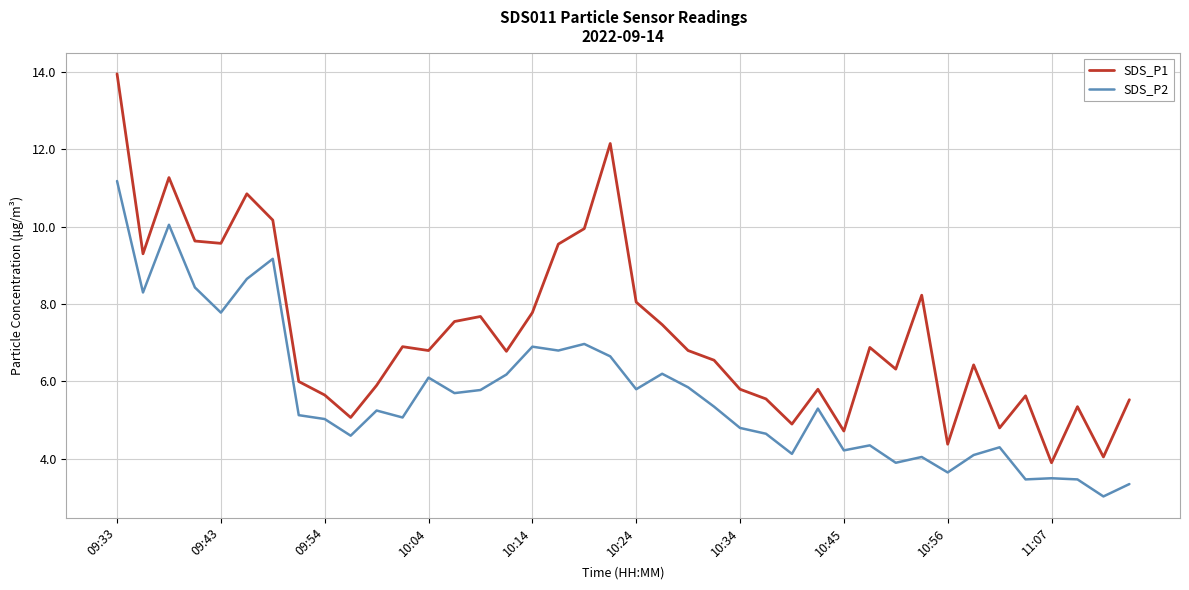

What is the minimum value shown in the chart?

3.0